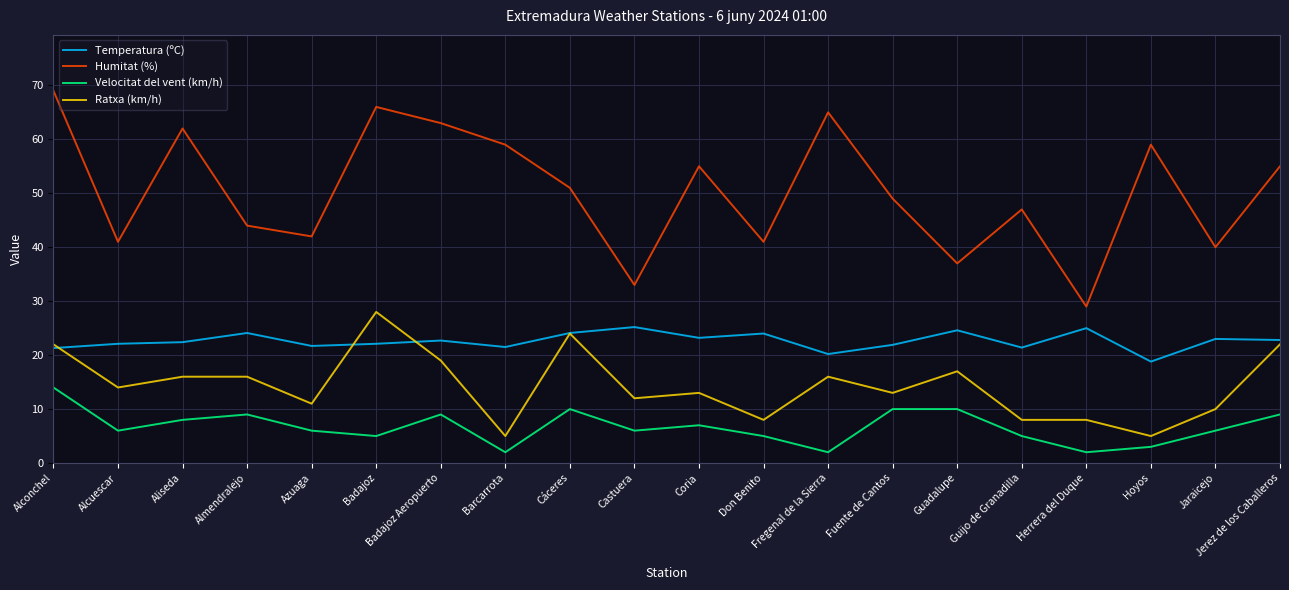

How many lines are shown in the chart?

4